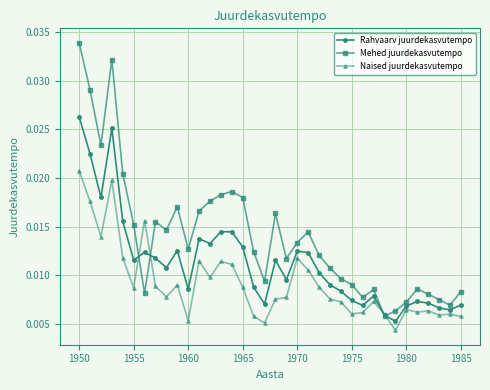

How many lines are shown in the chart?

3